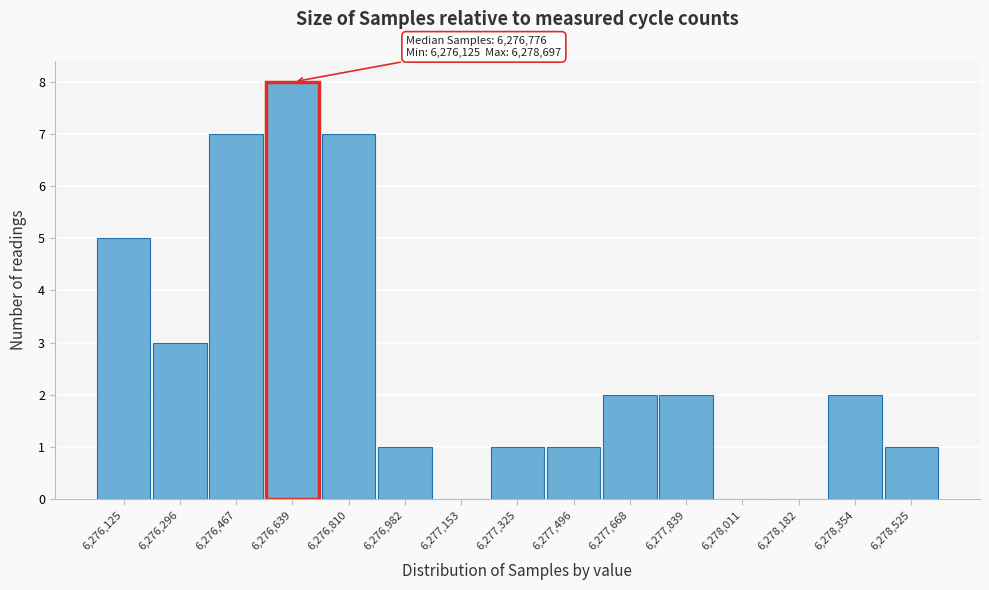

What is the ratio of the value at 6,276,467 to the value at 6,277,668?

3.5